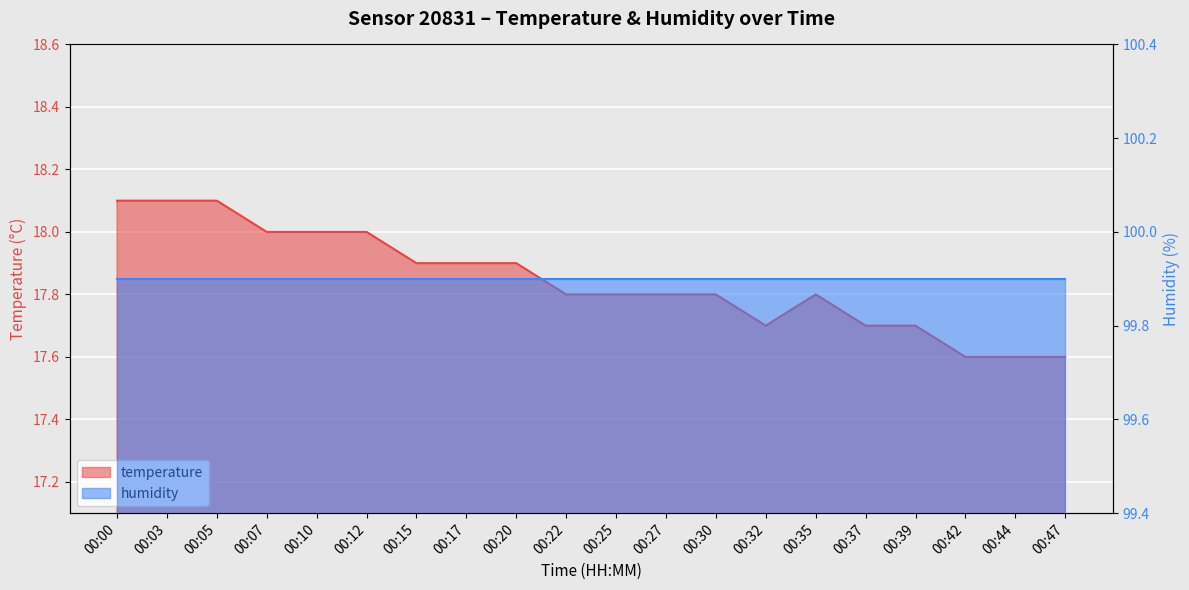

What is the difference between the maximum and minimum values?

0.5